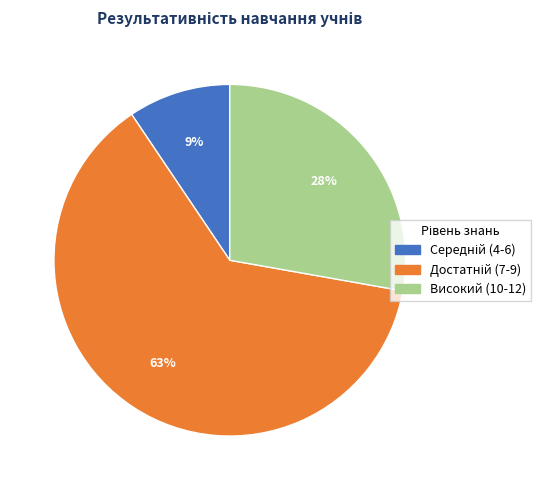

Is it true that Високий (10-12) is 28% of the pie?

True